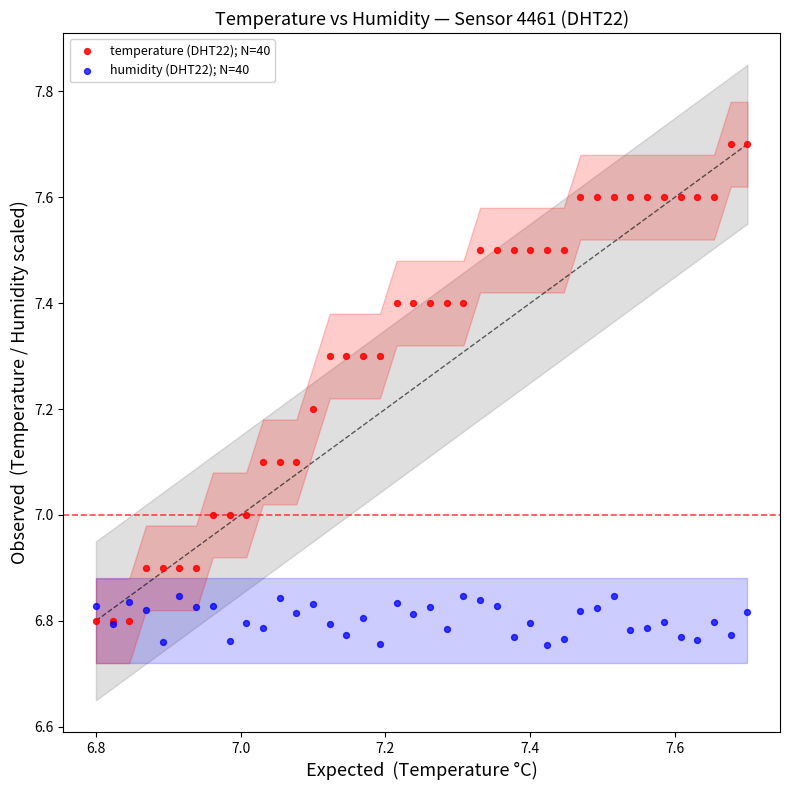

What is the X range (max minus min) for the scatter plot?

0.9